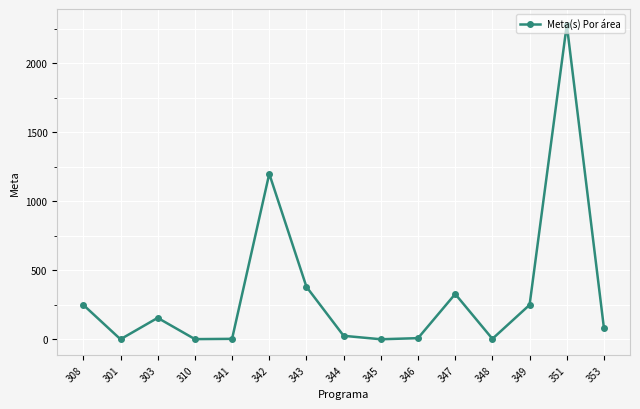

Does the chart display data point markers on the line(s)?

Yes